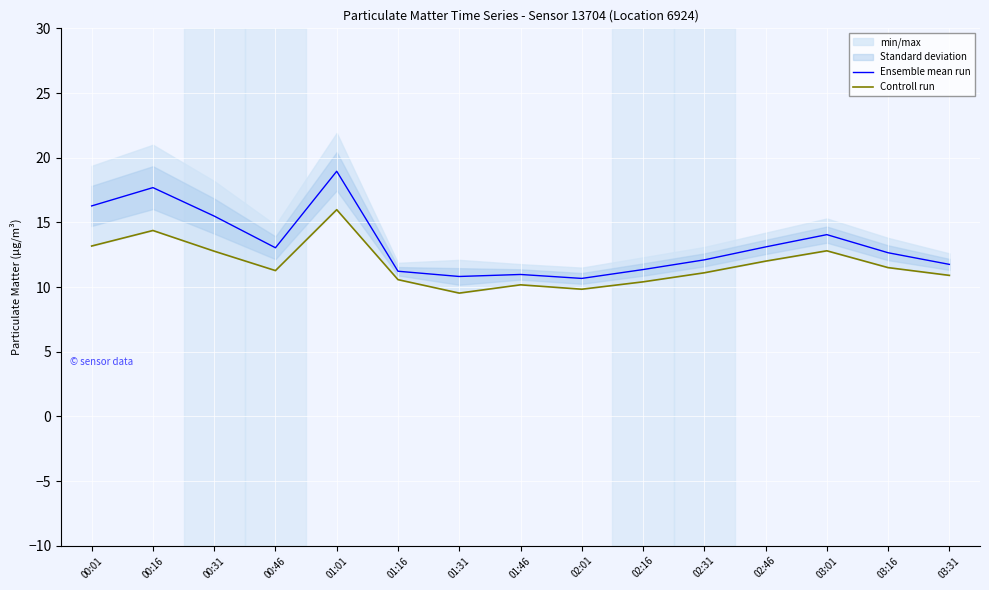

Where is the first local minimum for Ensemble mean run?

00:46